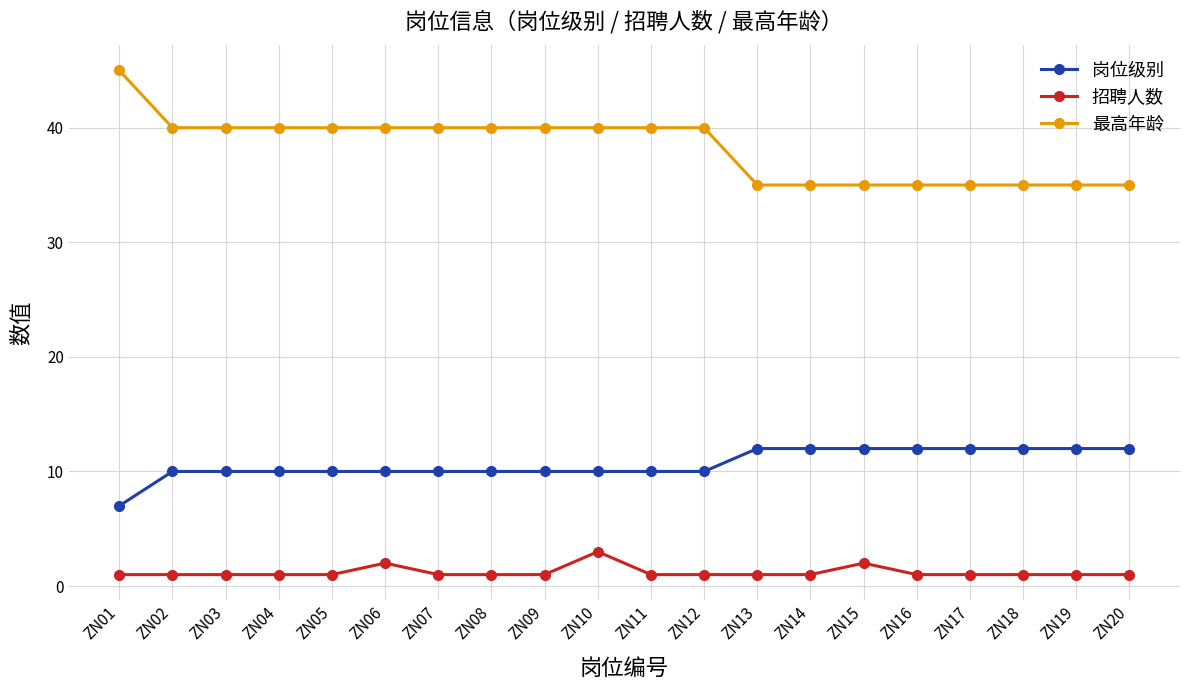

Rank the series at ZN13 from highest to lowest value.

最高年龄, 岗位级别, 招聘人数